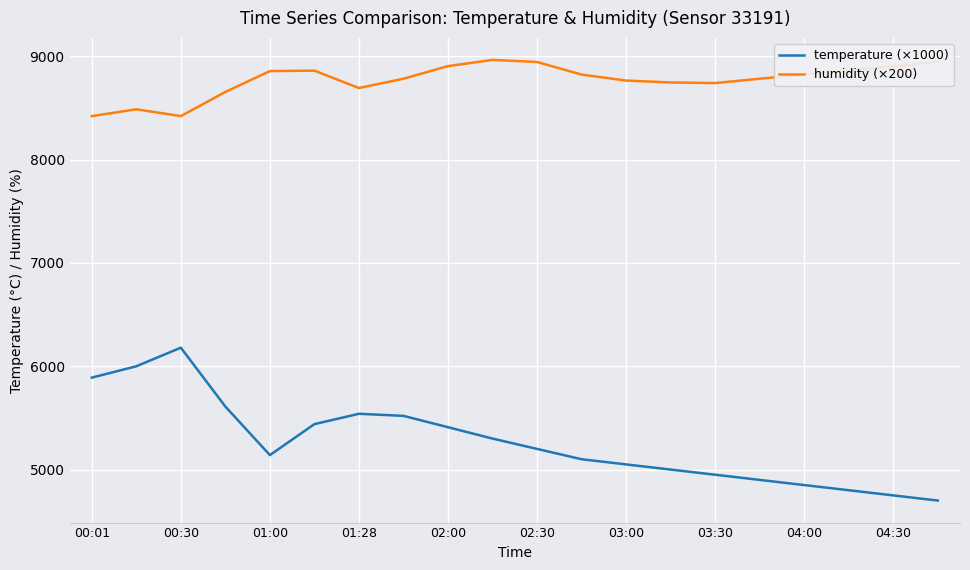

Which series has the widest spread of values?

temperature (×1000)